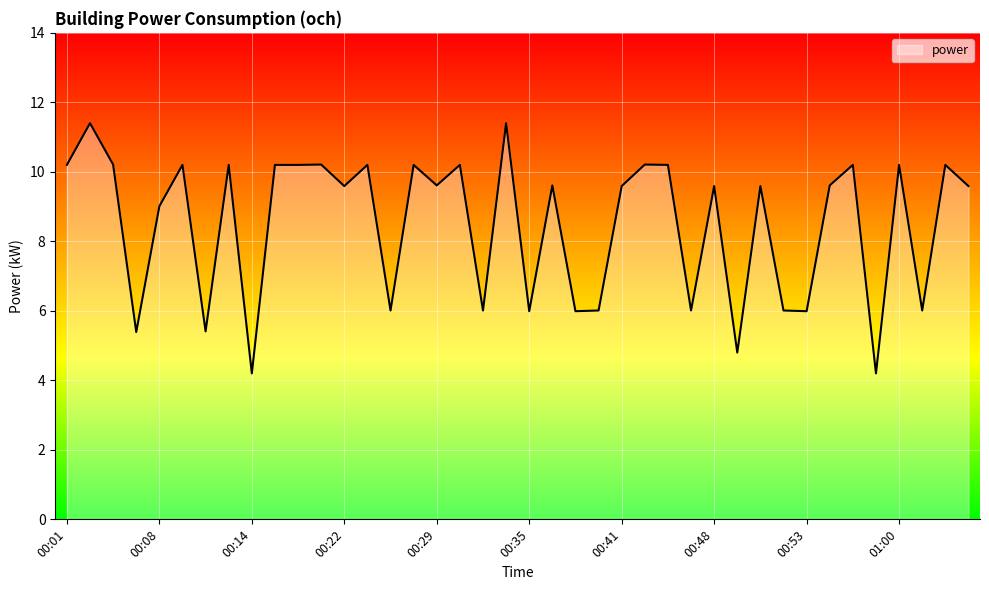

What is the difference between the maximum and minimum values?

7.2